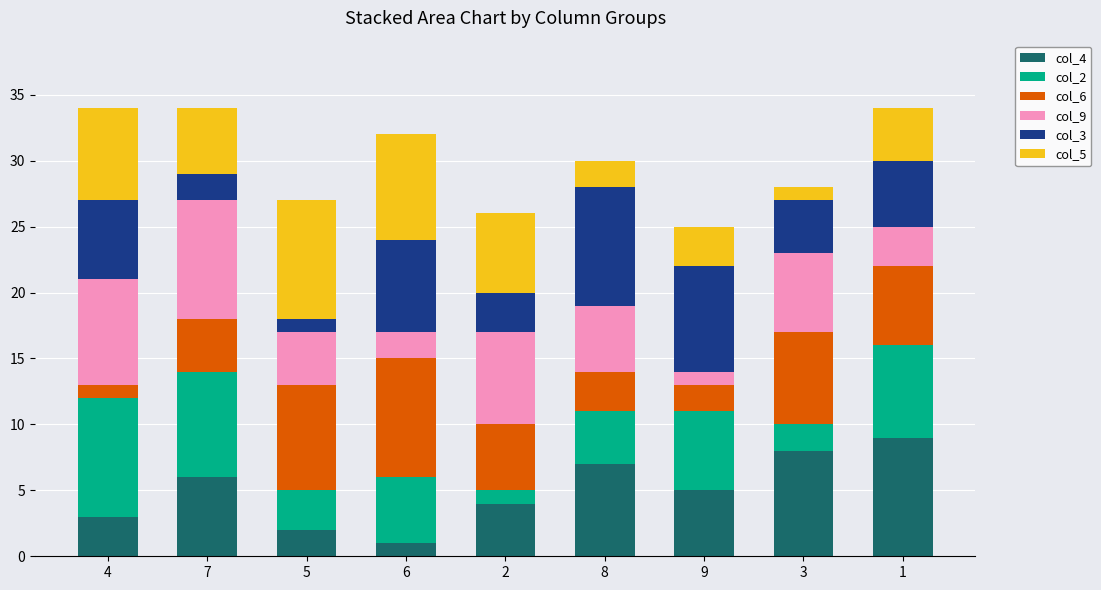

The value of col_4 at 7 is 6. True or false?

True